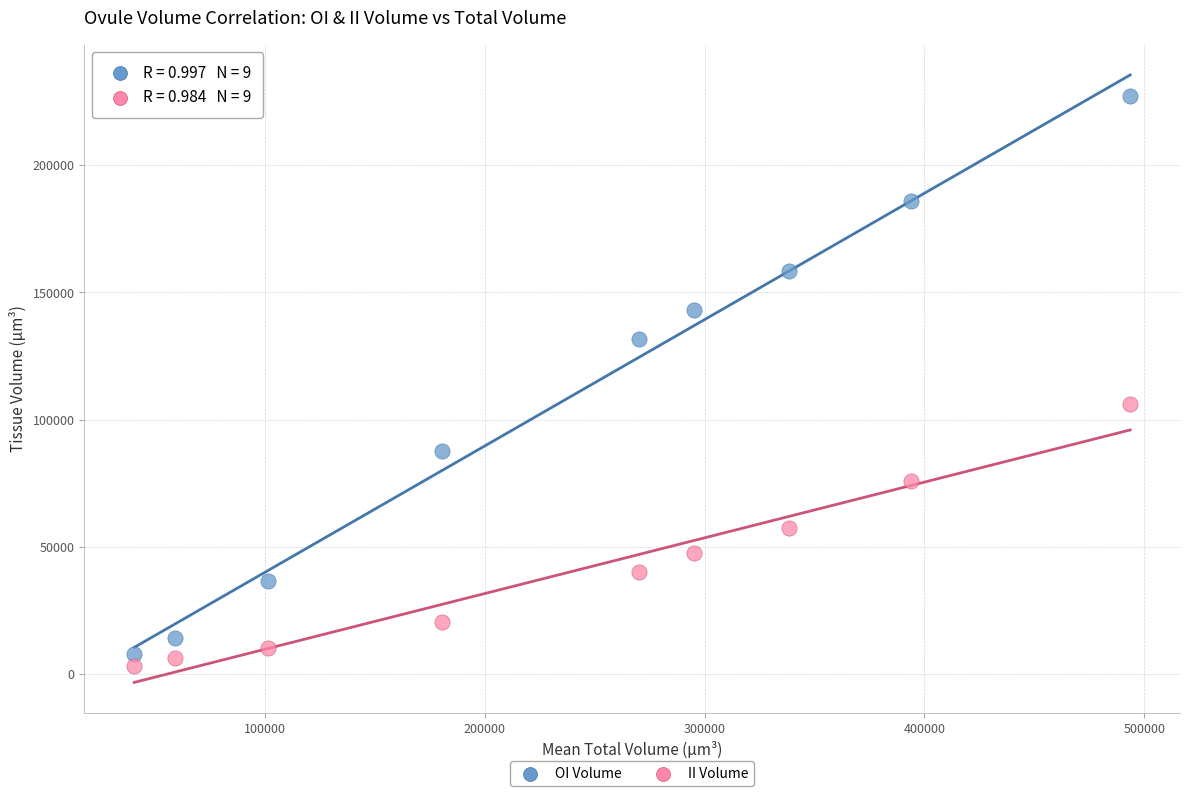

Which series reaches the minimum Y coordinate?

II Volume